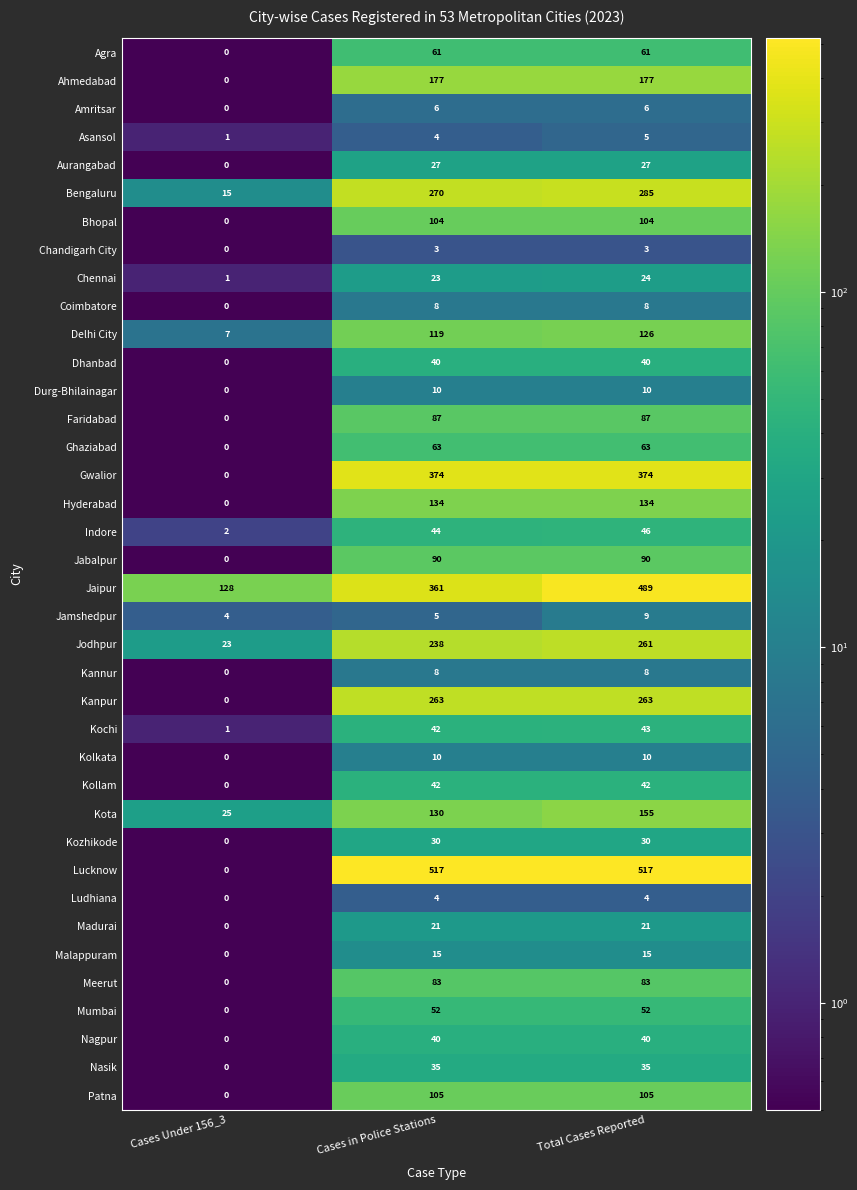

Where is Ahmedabad nearest to the value 88?

Cases Under 156_3